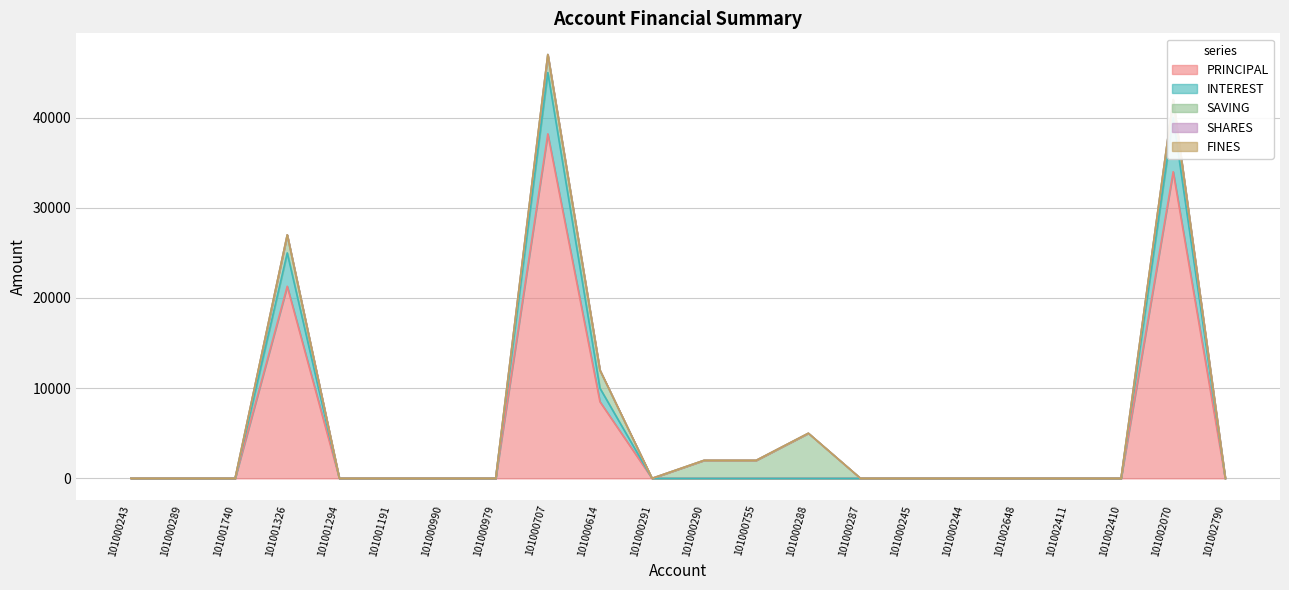

Does the chart have visible grid lines?

Yes